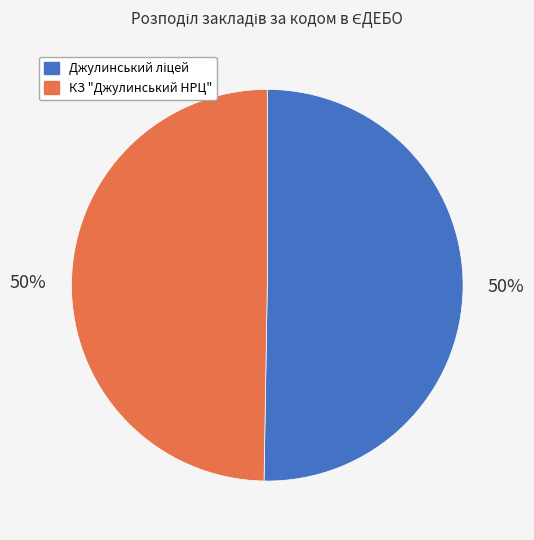

To the nearest percent, what percentage of the pie is КЗ "Джулинський НРЦ"?

50%